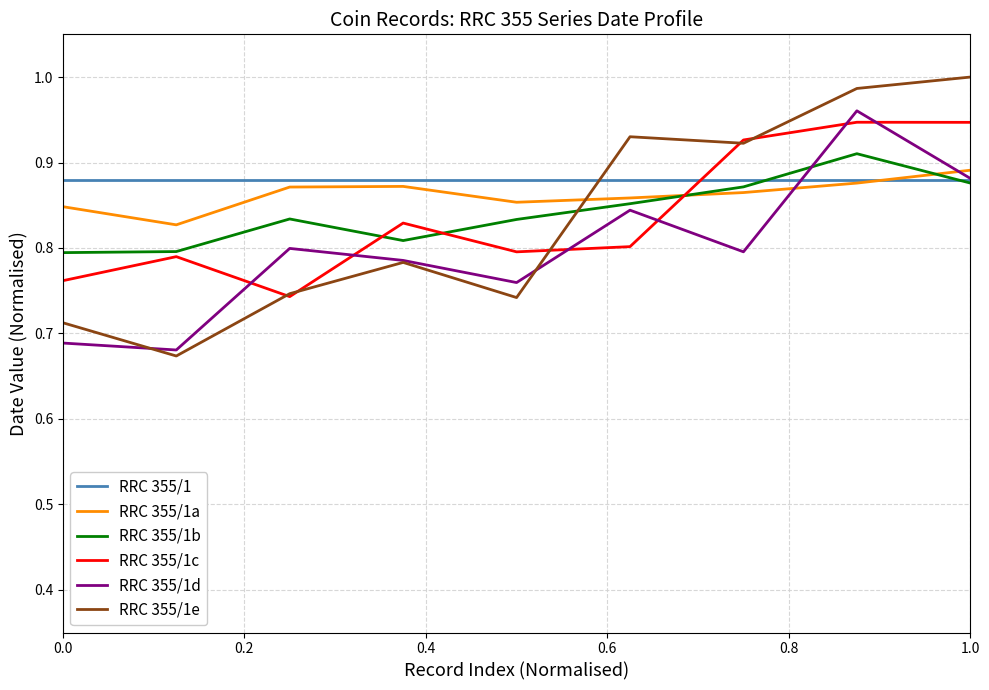

Which series ends up on top after the final intersection of RRC 355/1 and RRC 355/1c?

RRC 355/1c